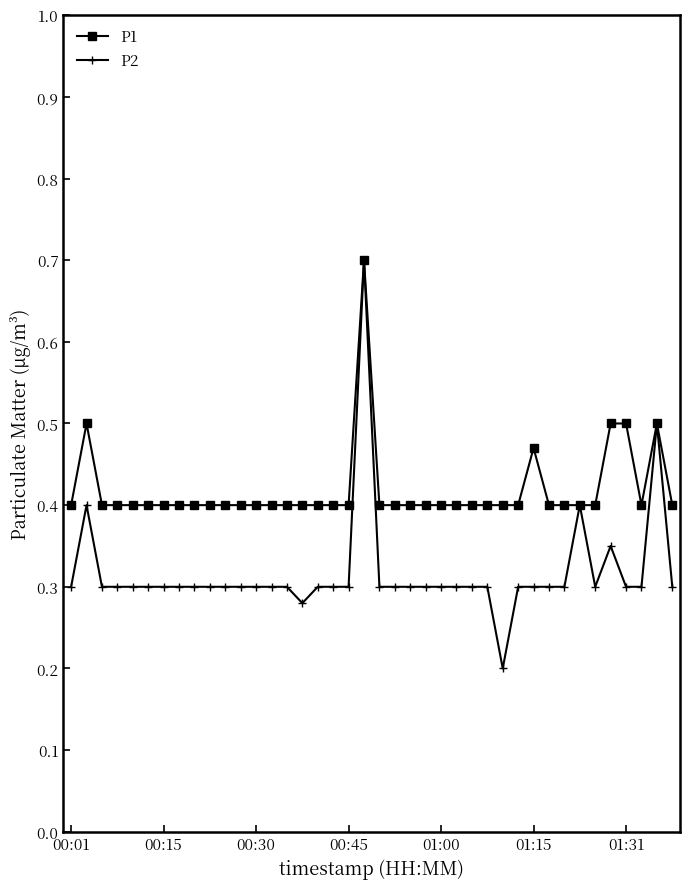

What is the maximum value for P2?

0.7